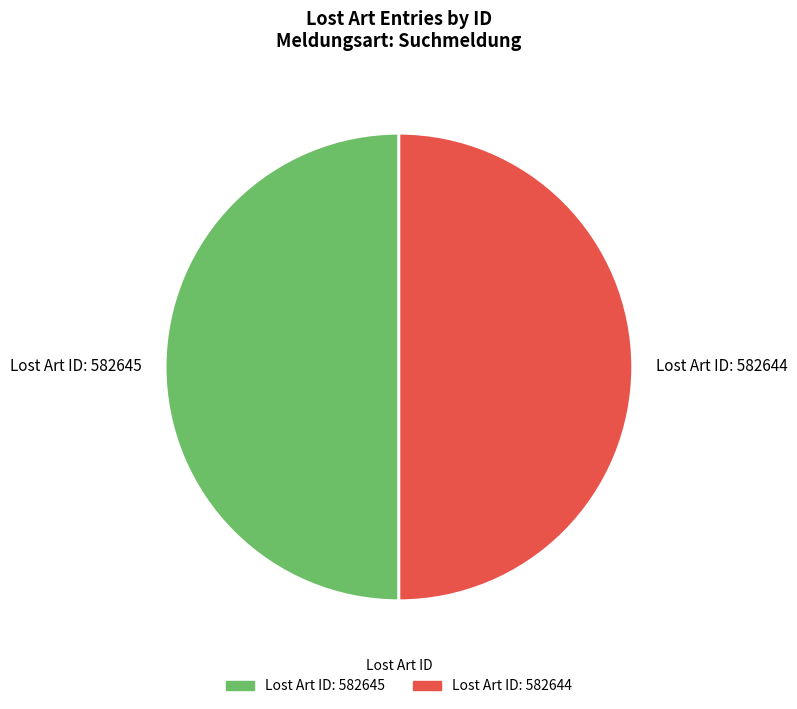

Combined, do Lost Art ID: 582644 and Lost Art ID: 582645 account for over 50%?

Yes